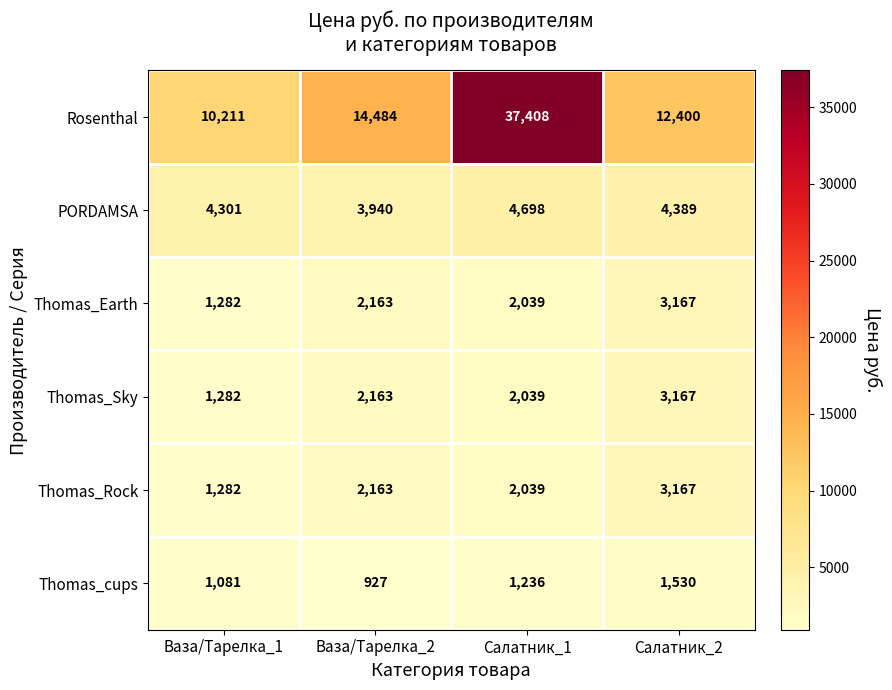

At which category is the sum across all series the highest?

Салатник_1